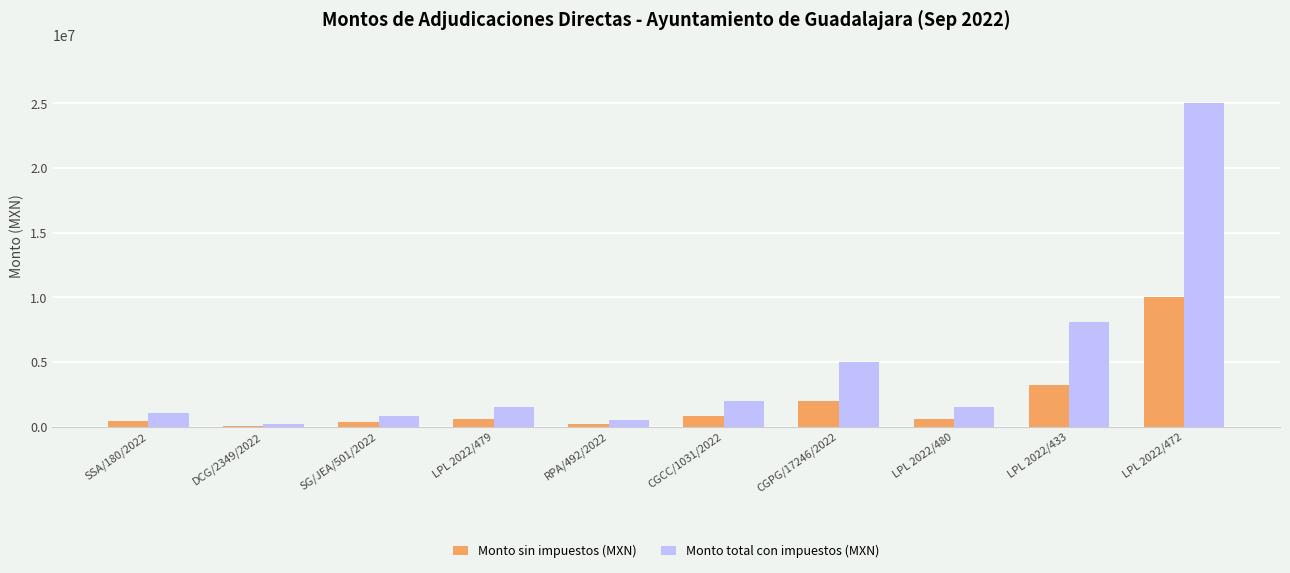

Which series changed the most between SSA/180/2022 and LPL 2022/472?

Monto total con impuestos (MXN)